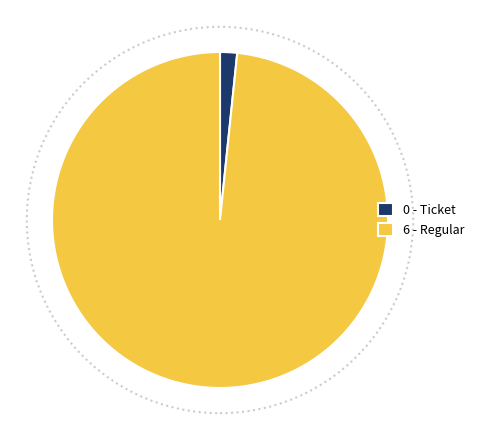

Which category accounts for the majority?

6 - Regular